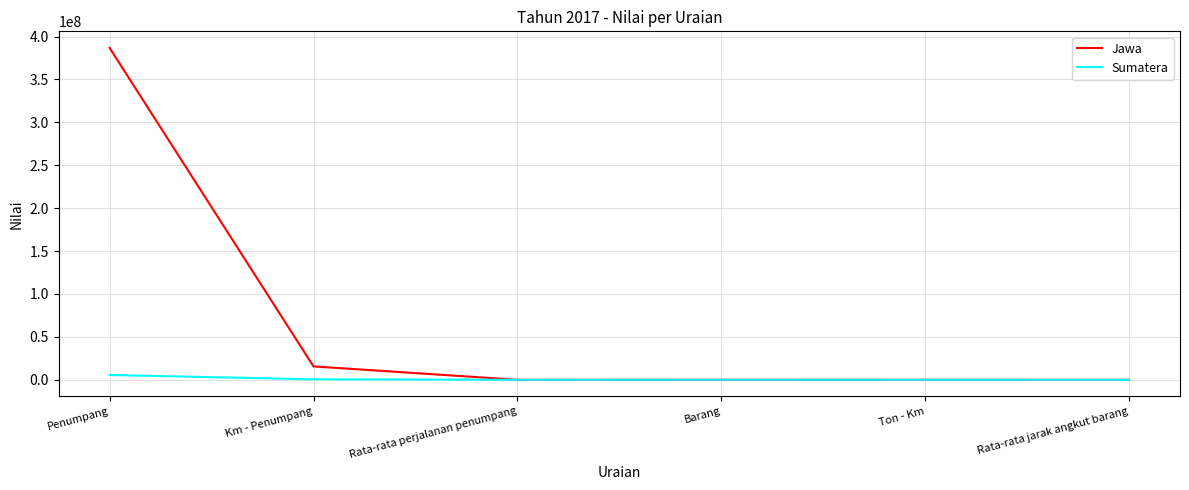

Rank the series by their maximum value, from highest to lowest.

Jawa, Sumatera